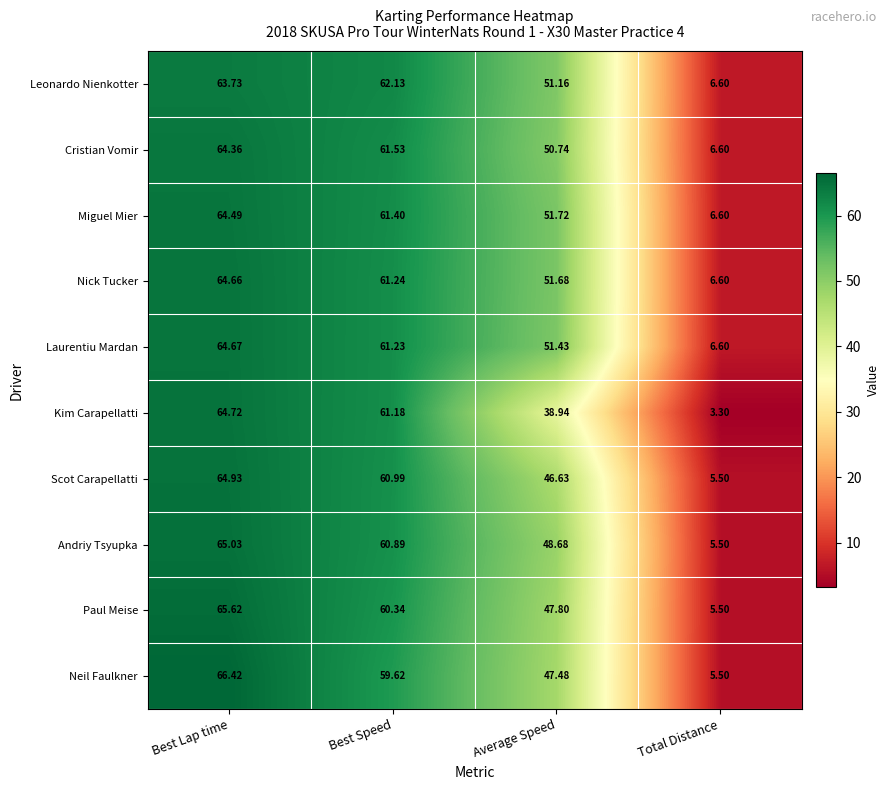

Which series changed the most between Average Speed and Total Distance?

Miguel Mier